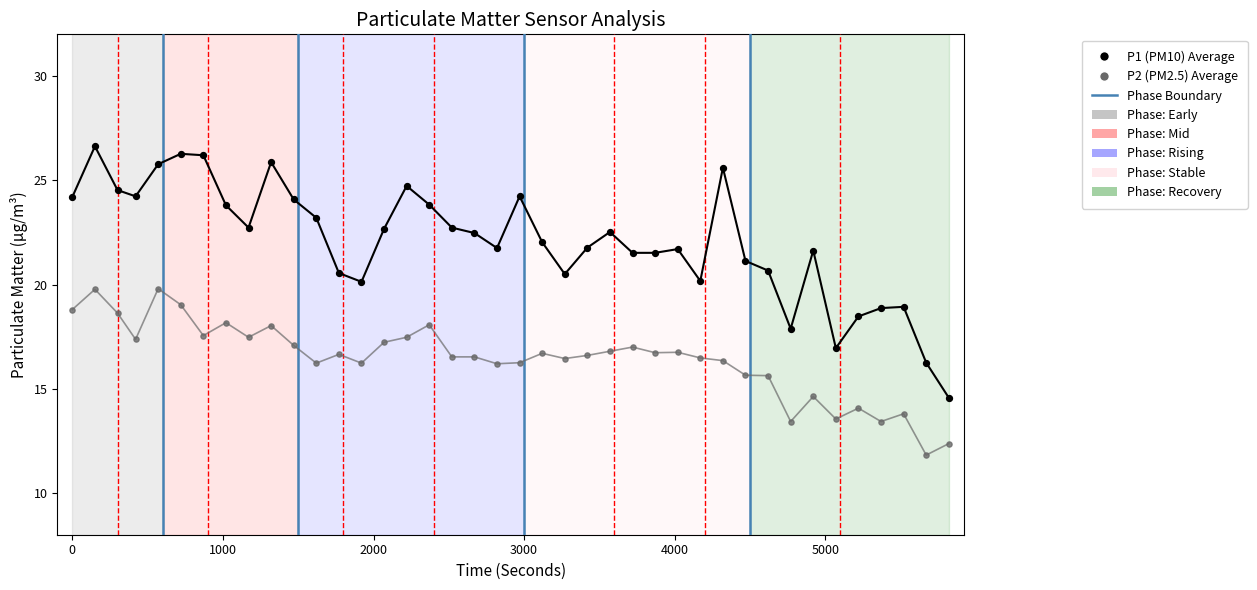

Which series has the largest Y range (max minus min)?

P1 (PM10) Average